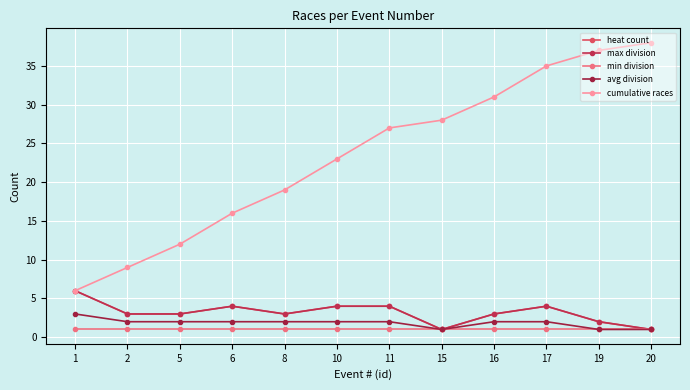

True or false: avg division and heat count intersect in this chart.

False